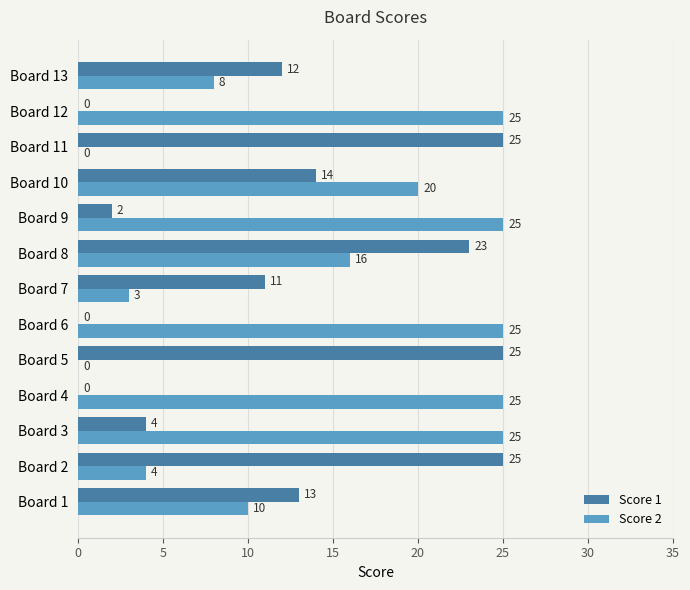

Is it true that Score 2 equals 4 at Board 8?

False